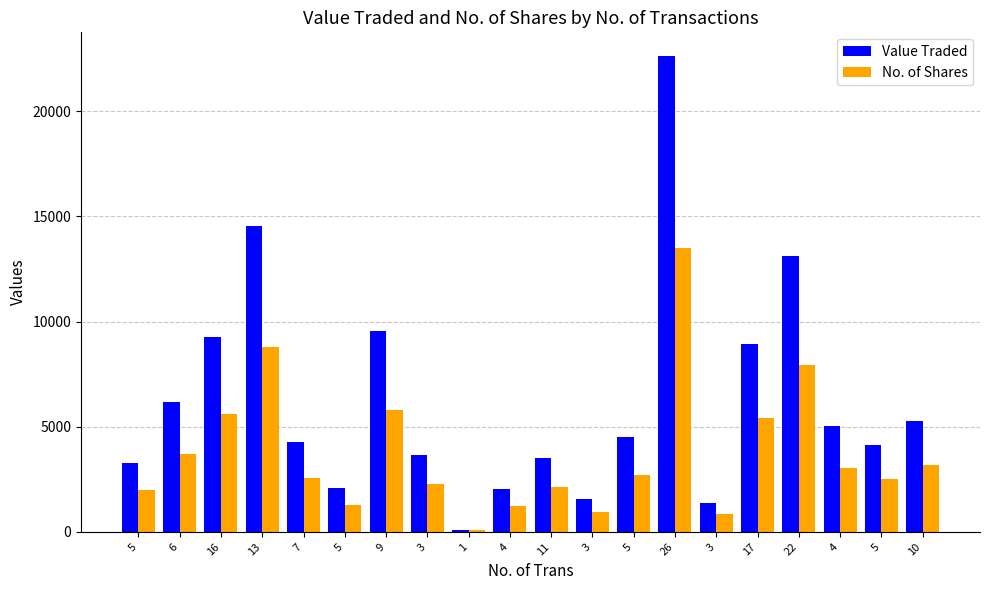

What is the average value of the No. of Shares series?

3768